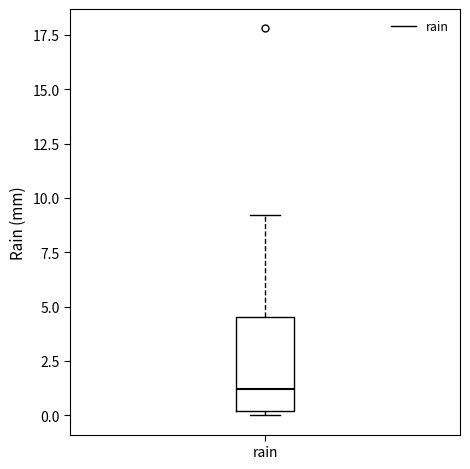

Where does the upper whisker of the box for rain end on the y-axis? The values are not printed on the chart, so give them approximately, as read against the axis.

9.0